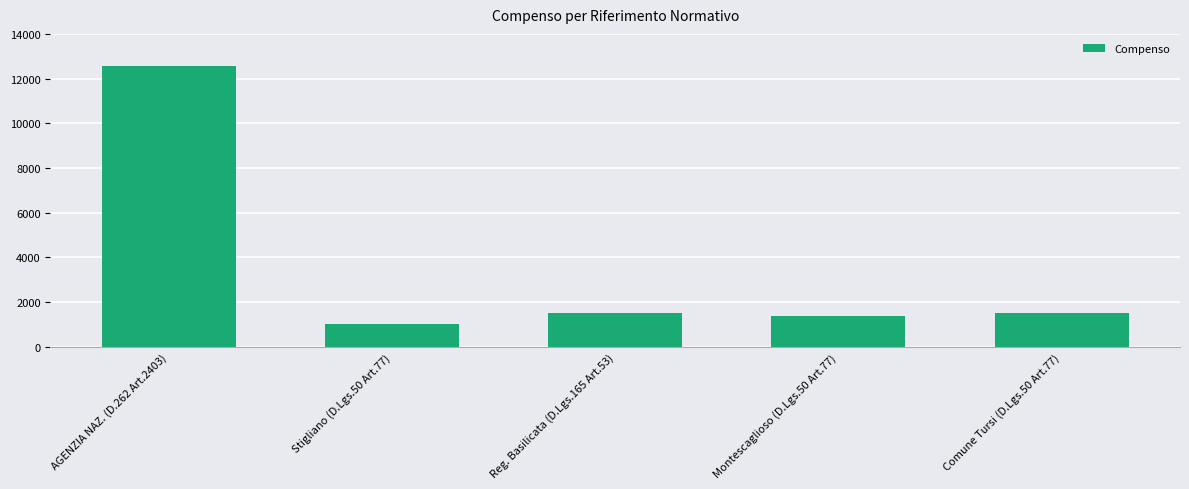

The chart shows a value of 1400.0 at Montescaglioso (D.Lgs.50 Art.77). True or false?

True